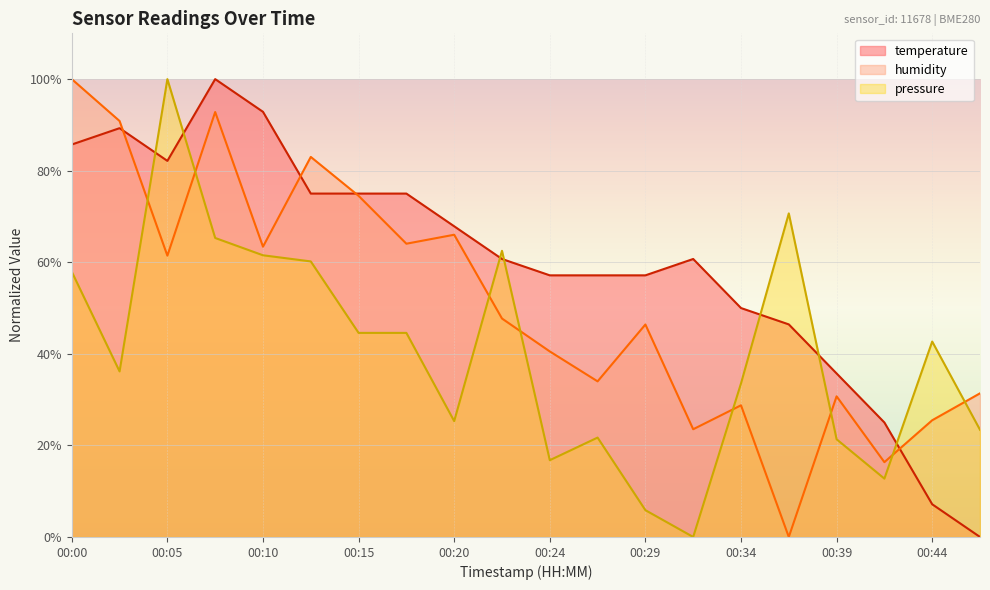

How many categories are shown in the chart?

20